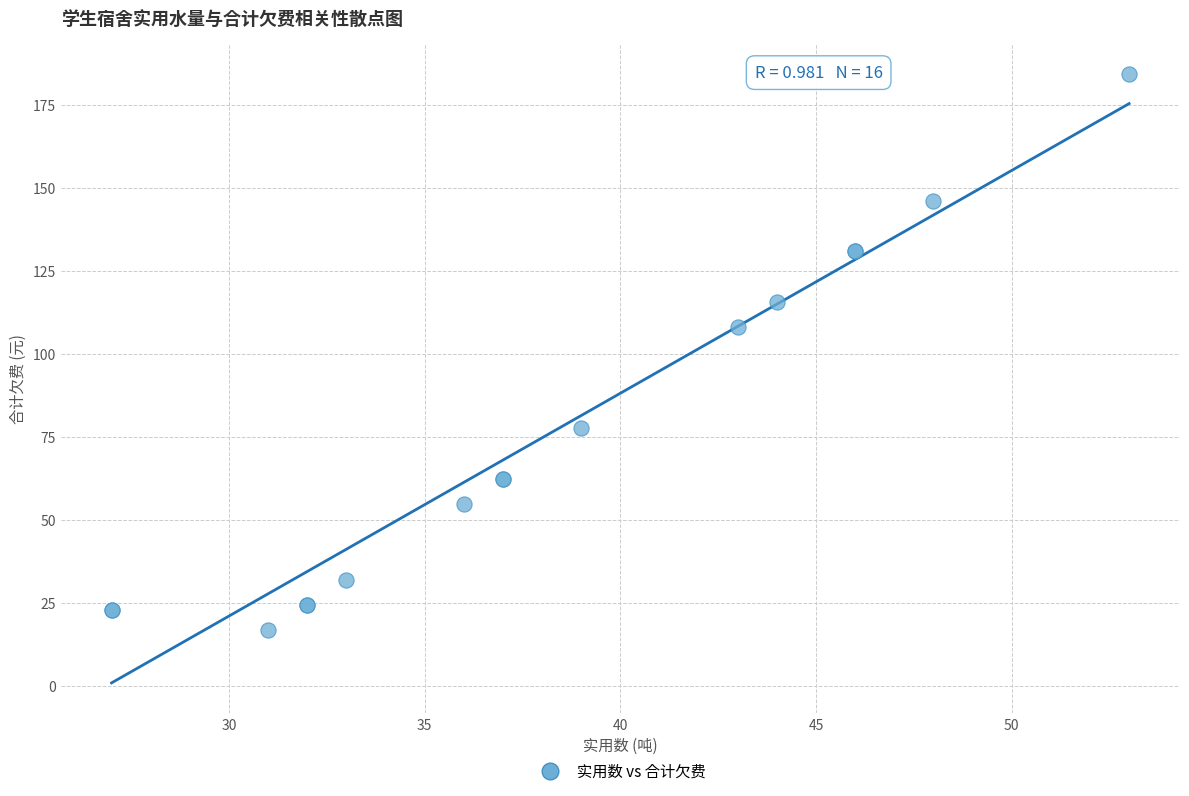

What Y value in the scatter plot is closest to 100?

108.0